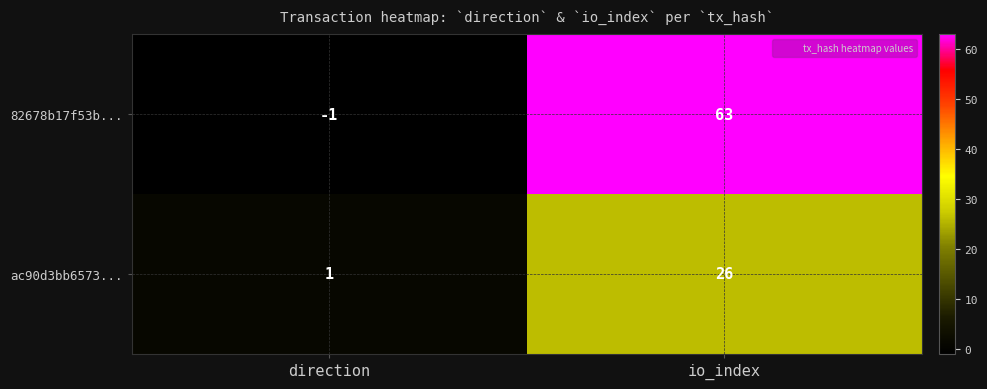

Is it true that 82678b17f53b... equals -2 at direction?

False